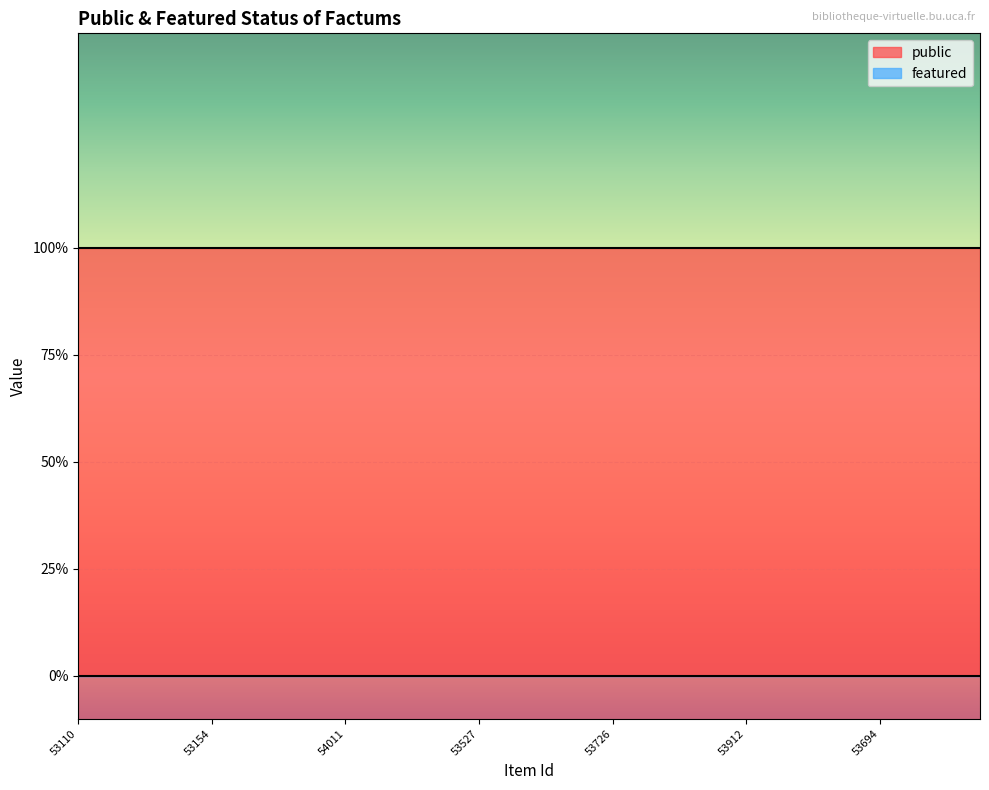

What position from the right is 53154?

24